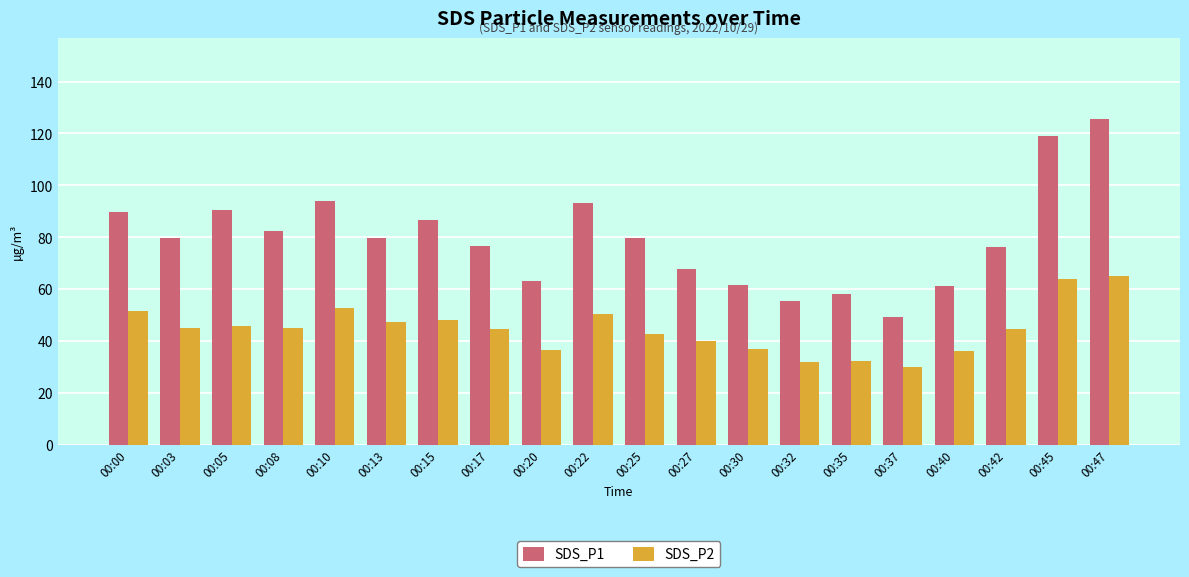

At which category is the sum across all series the highest?

00:47